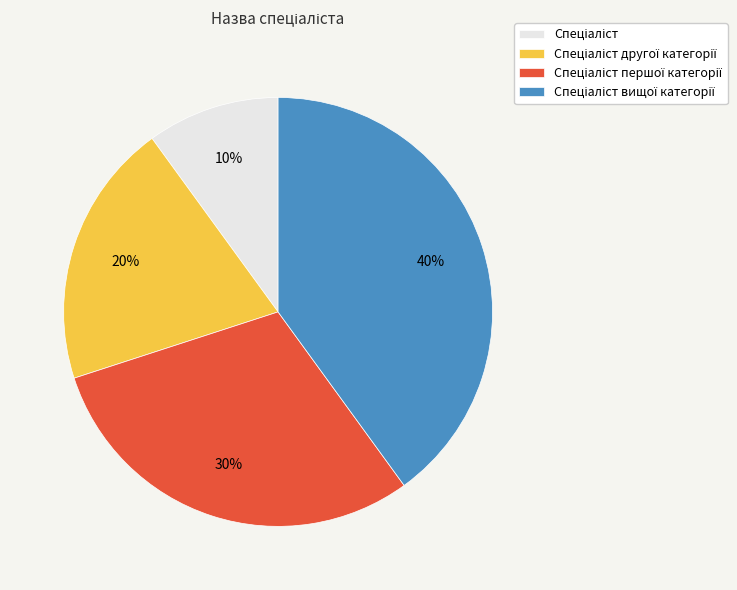

Is there a majority slice in this chart?

No